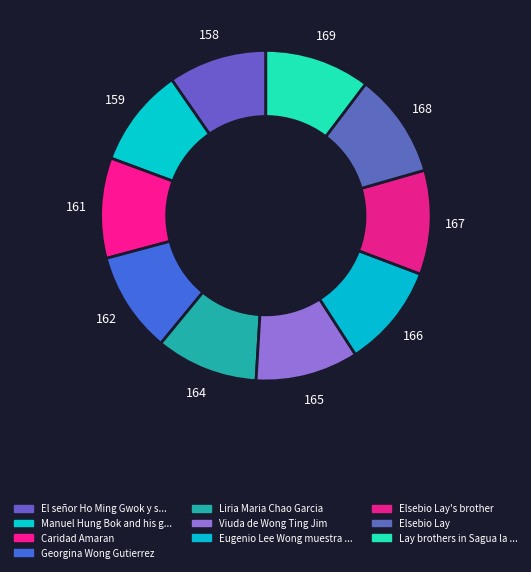

To the nearest percent, what portion does Elsebio Lay's brother represent?

10%